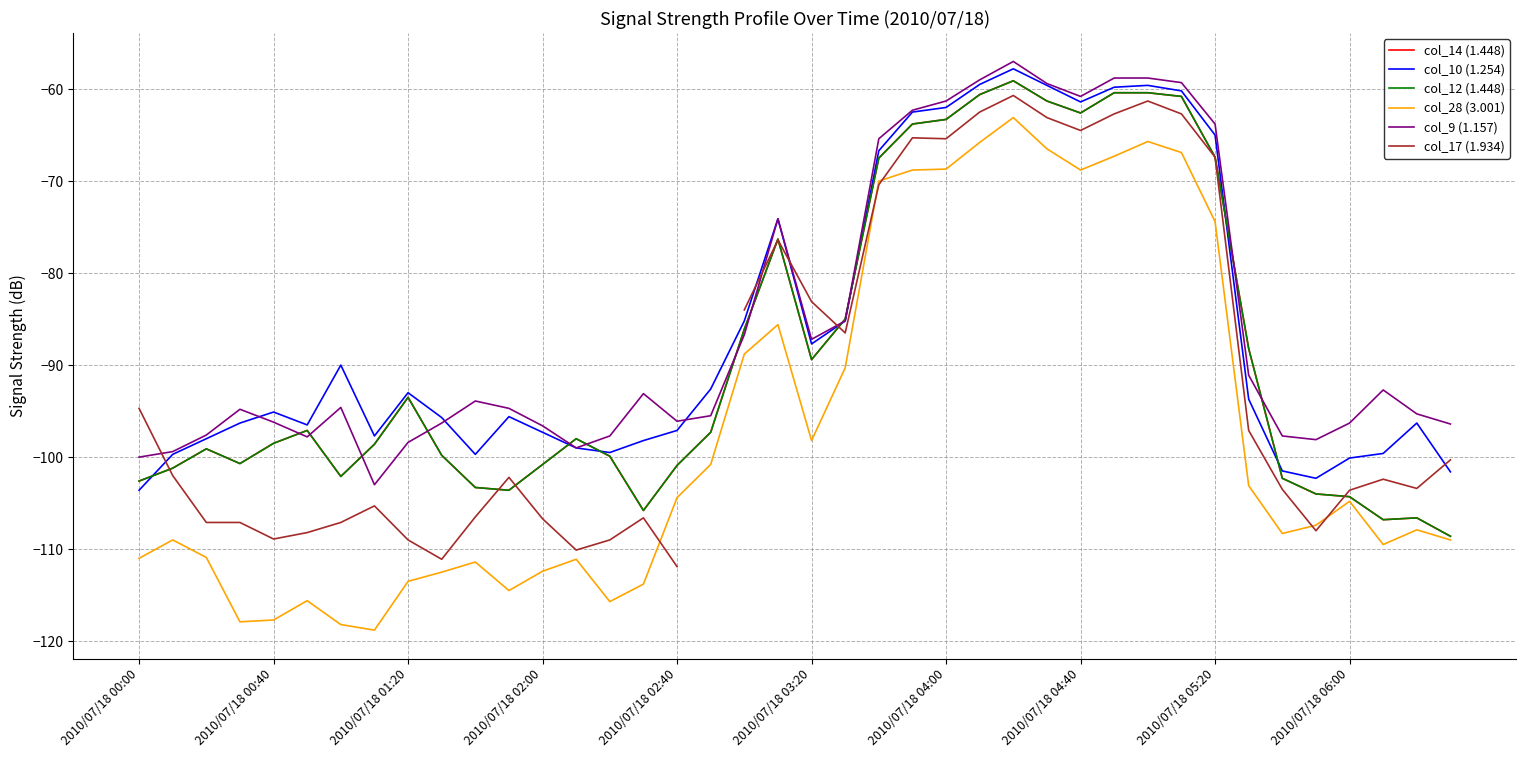

Count the number of categories in the chart.

40